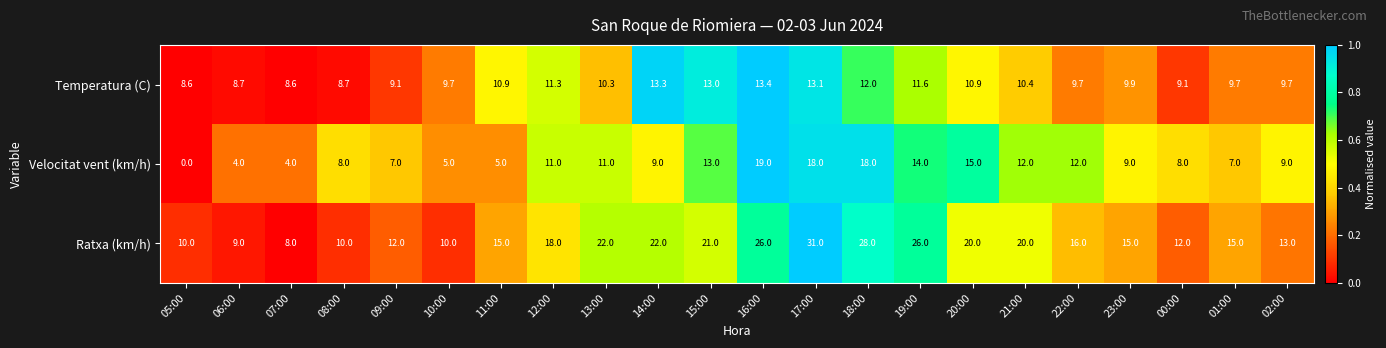

Which series has the largest total across all categories?

Ratxa (km/h)